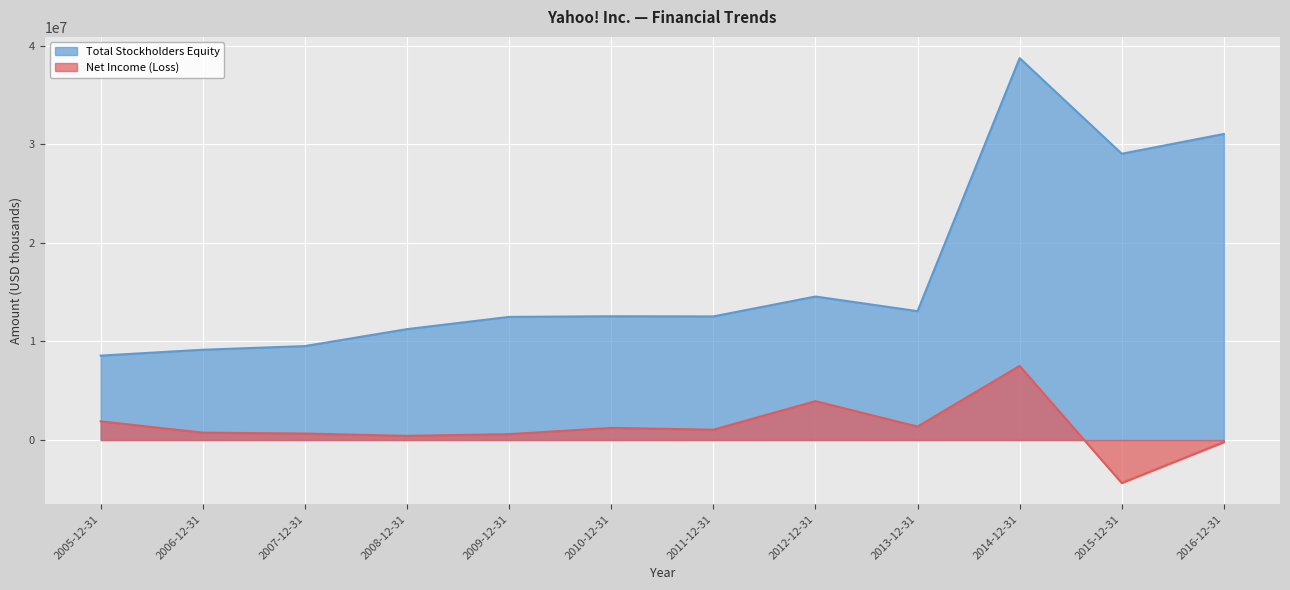

How many lines are shown in the chart?

2